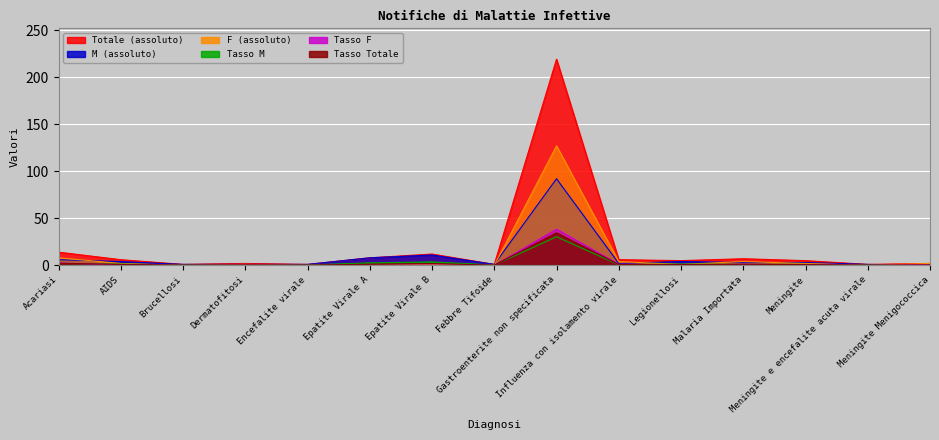

In Tasso M, how many points are higher than both neighbors (excluding endpoints)?

3